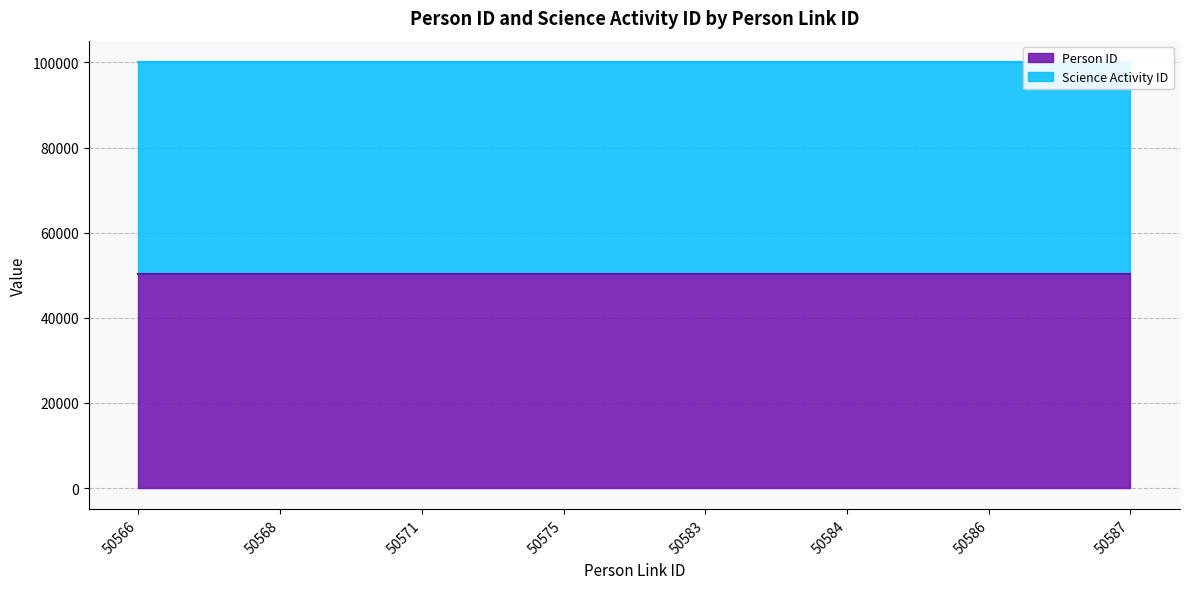

Count the number of values greater than 50299.

3